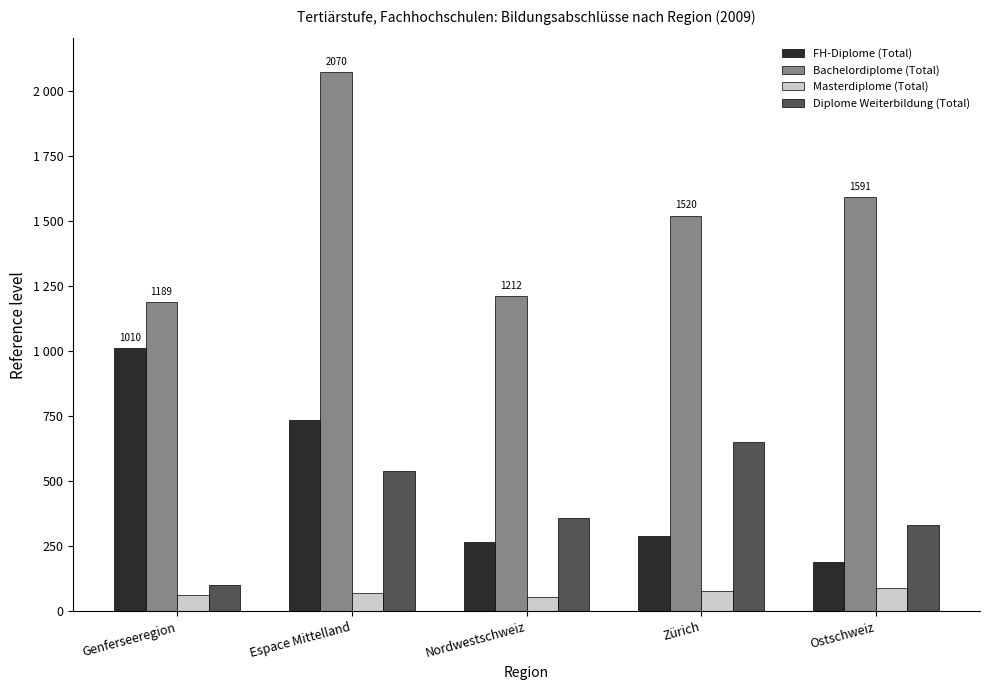

What are all the series names shown in the legend?

FH-Diplome (Total), Bachelordiplome (Total), Masterdiplome (Total), Diplome Weiterbildung (Total)